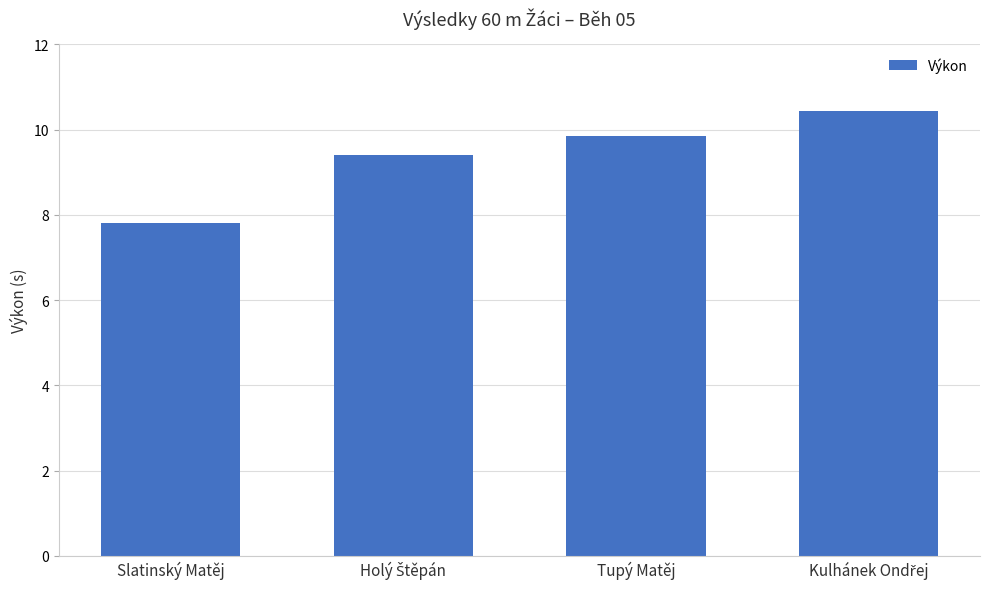

What is the value of the 4th bar from the left?

10.4